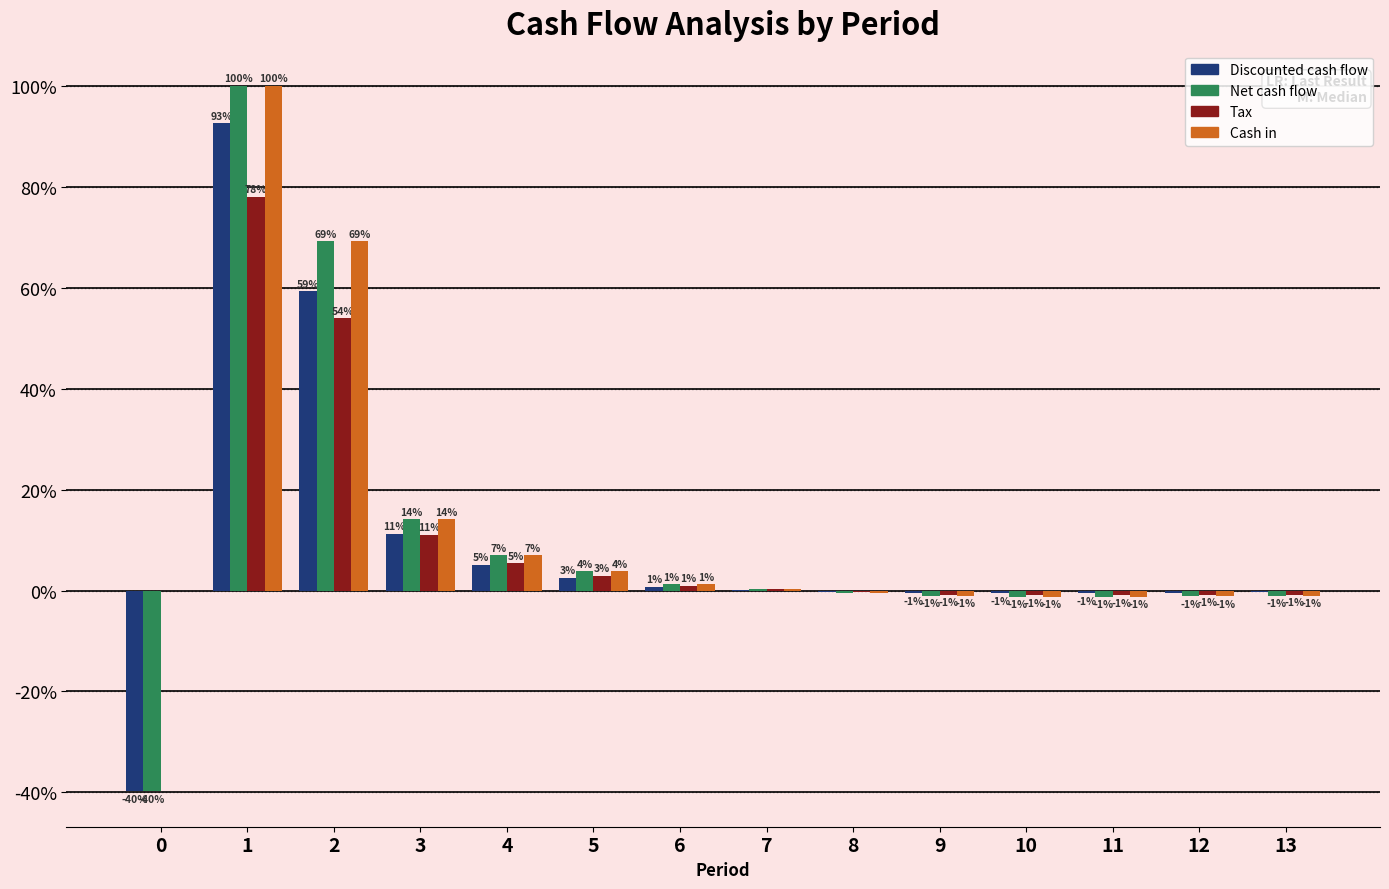

How many data points in Discounted cash flow are above 0?

7